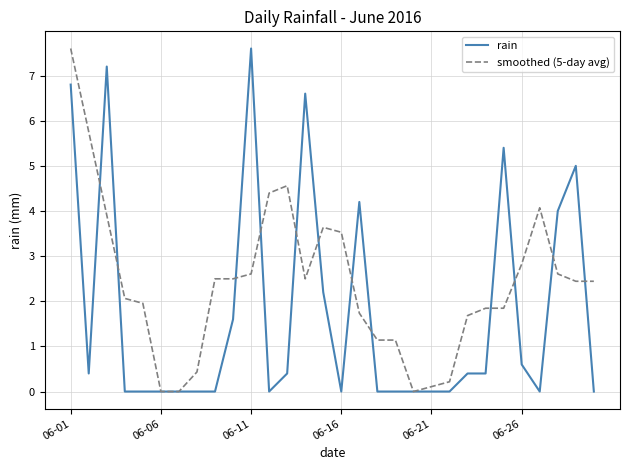

Reading left to right, extract all data points from this chart.

rain: 6.8	0.4	7.2	0.0	0.0	0.0	0.0	0.0	0.0	1.6	7.6	0.0	0.4	6.6	2.2	0.0	4.2	0.0	0.0	0.0	0.0	0.0	0.4	0.4	5.4	0.6	0.0	4.0	5.0	0.0
smoothed (5-day avg): 7.6	5.8	3.9	2.1	2.0	0.0	0.0	0.4	2.5	2.5	2.6	4.4	4.6	2.5	3.6	3.5	1.7	1.1	1.1	0.0	0.1	0.2	1.7	1.8	1.8	2.8	4.1	2.6	2.4	2.4